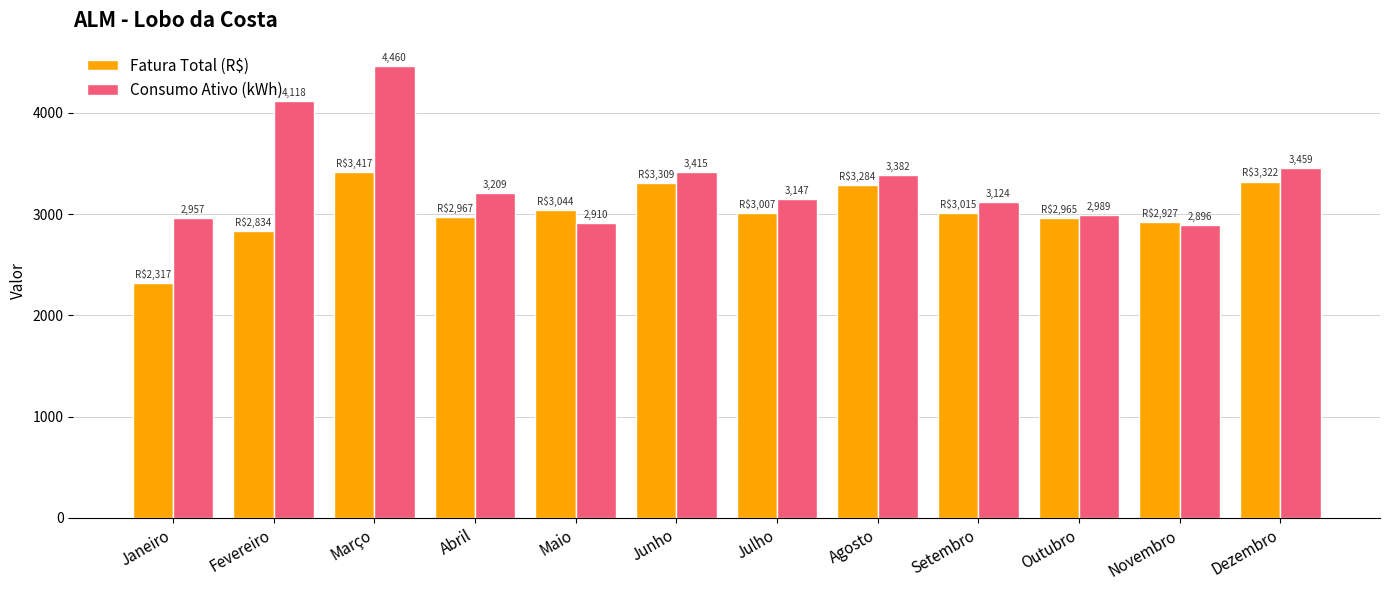

True or false: Fatura Total (R$) has a value of 1129.1 at Março.

False